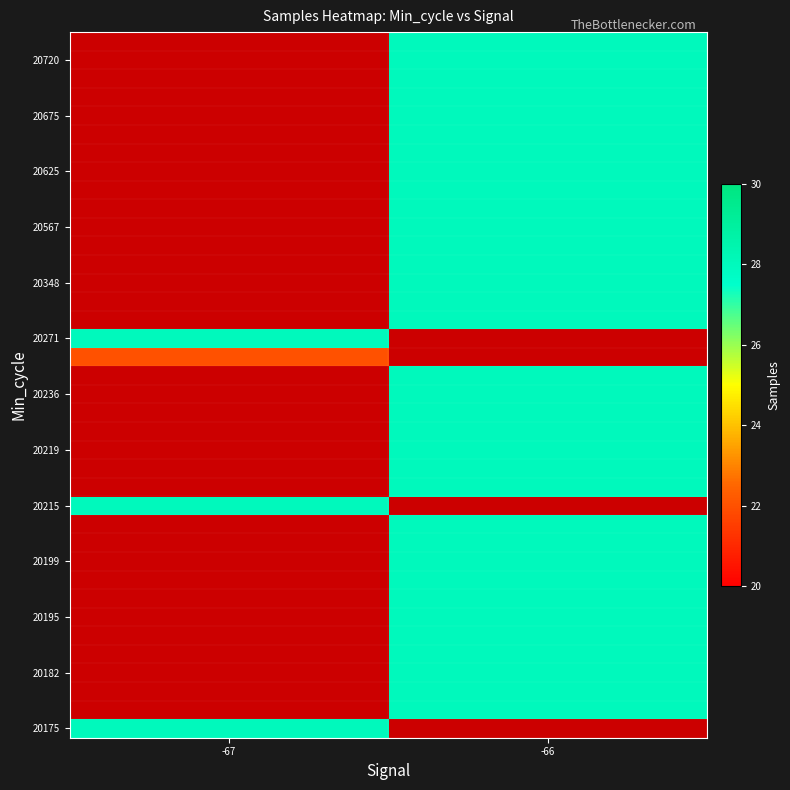

How many data points does each series have?

2